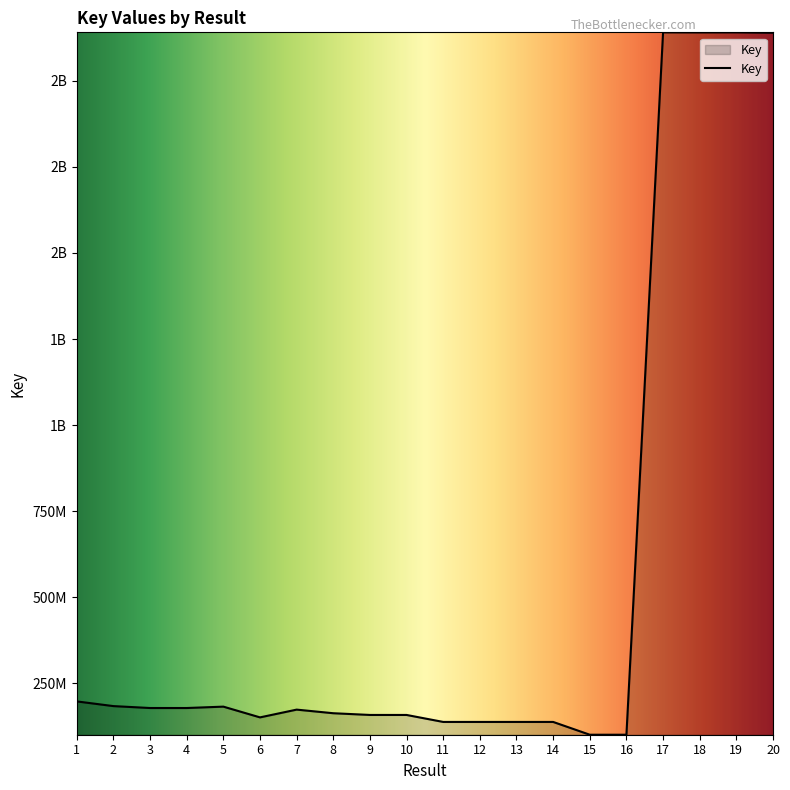

List the labels in order of value, largest first.

17, 19, 18, 20, 1, 2, 5, 4, 3, 7, 8, 9, 10, 6, 12, 11, 13, 14, 16, 15